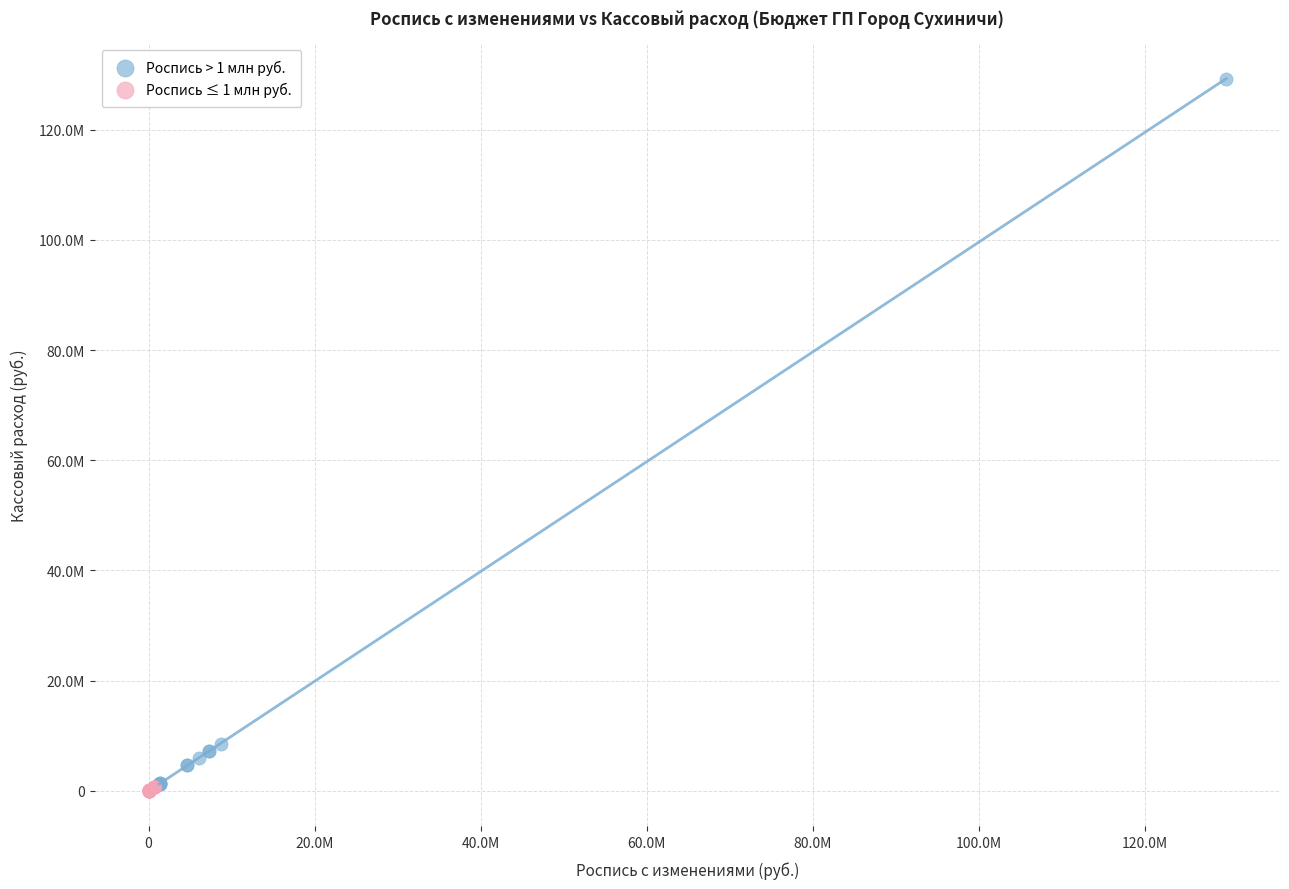

What are all the series names shown in the legend?

Роспись > 1 млн руб., Роспись ≤ 1 млн руб.